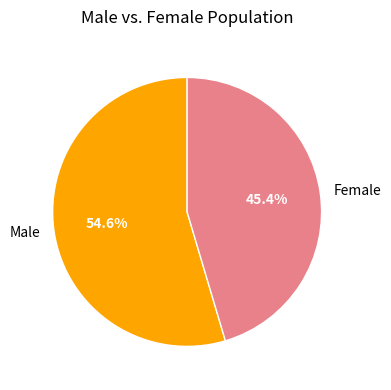

To the nearest percent, what is the difference between the Male and Female slice percentages?

9%